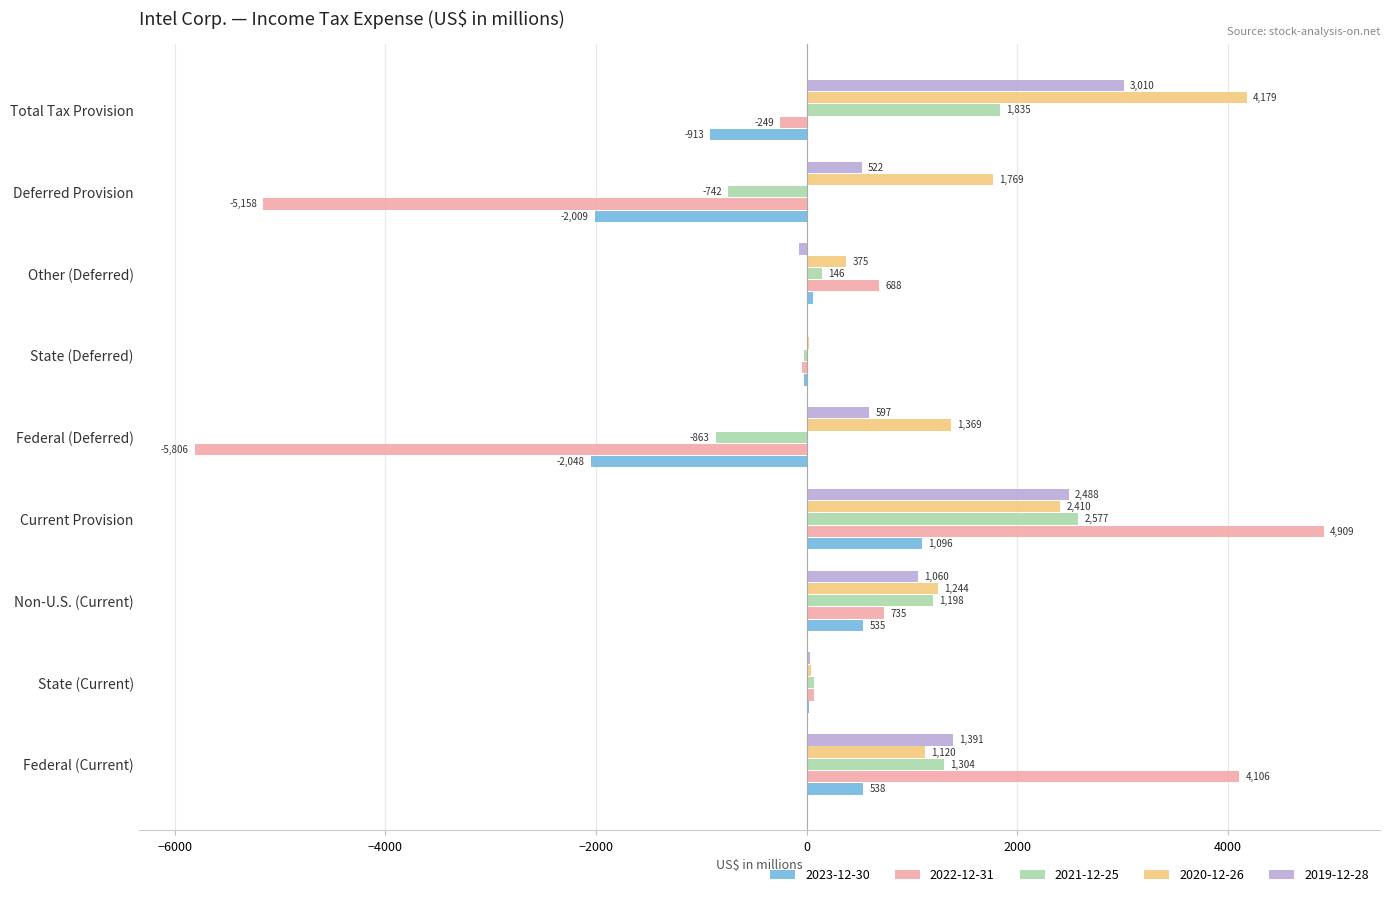

Which series has the largest range (max minus min)?

2022-12-31